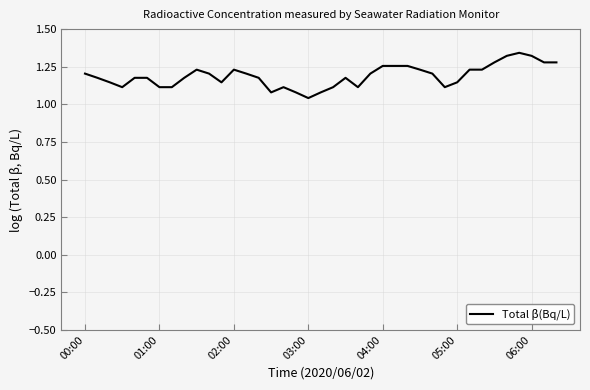

What is the sum of all values?

46.3